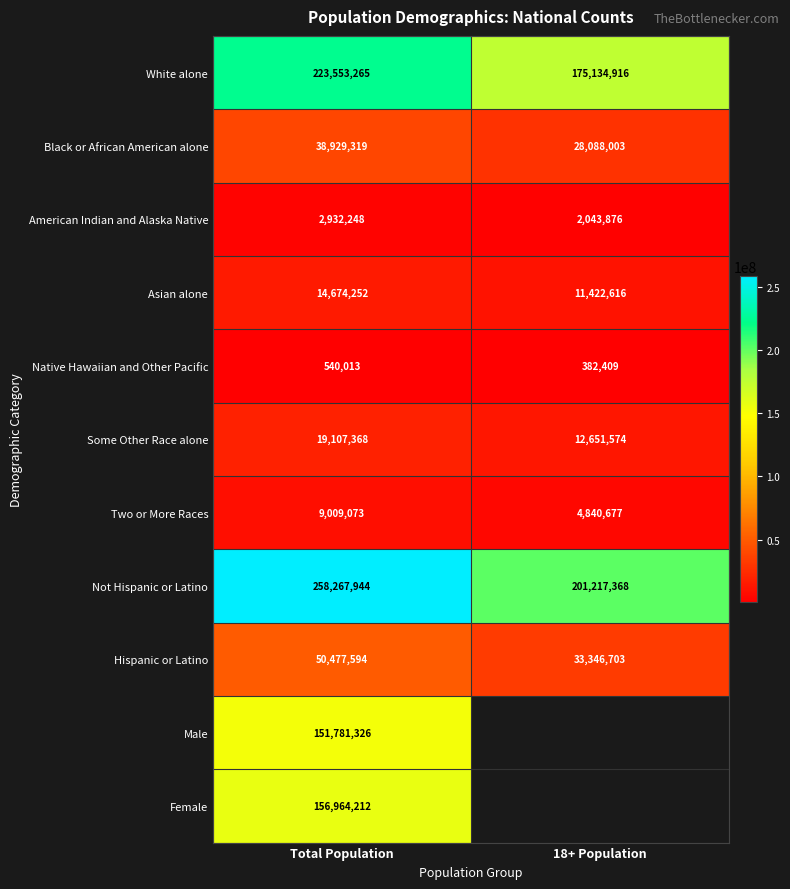

Rank the series at Total Population from highest to lowest value.

Not Hispanic or Latino, White alone, Female, Male, Hispanic or Latino, Black or African American alone, Some Other Race alone, Asian alone, Two or More Races, American Indian and Alaska Native, Native Hawaiian and Other Pacific